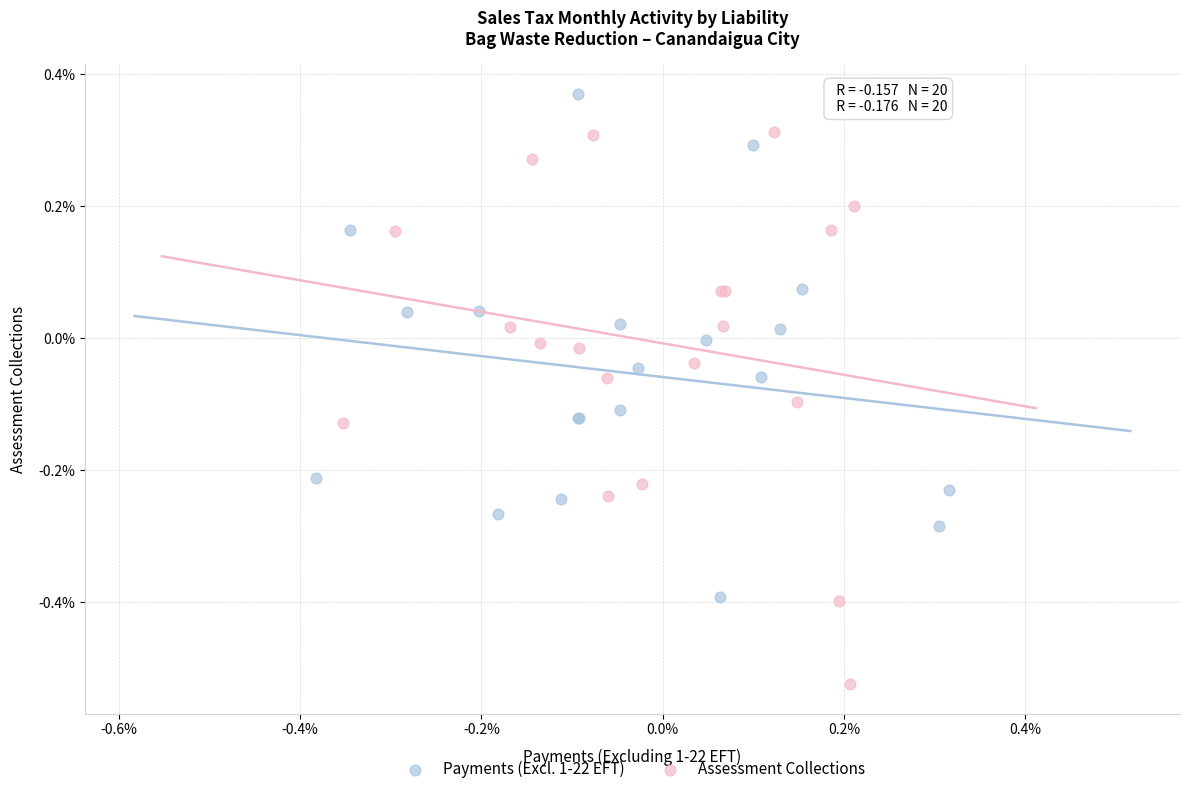

Which series reaches the maximum Y coordinate?

Payments (Excl. 1-22 EFT)